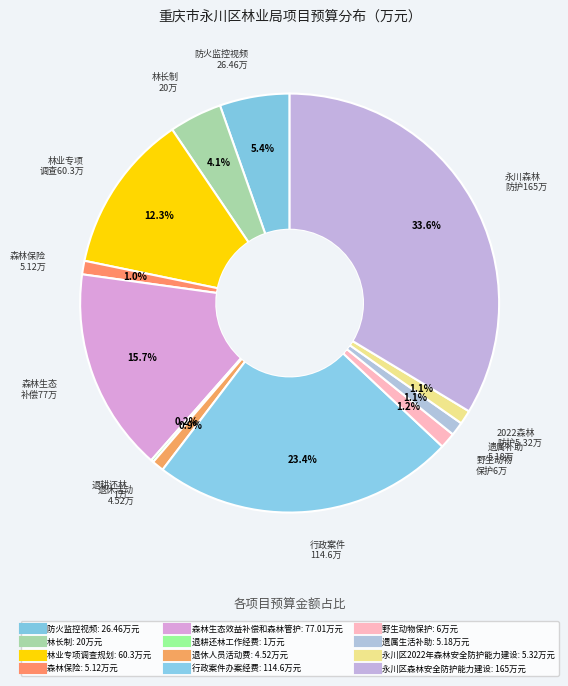

Rank the categories by value from highest to lowest.

永川区森林安全防护能力建设, 行政案件办案经费, 森林生态效益补偿和森林管护, 林业专项调查规划, 防火监控视频, 林长制, 野生动物保护, 永川区2022年森林安全防护能力建设, 遗属生活补助, 森林保险, 退休人员活动费, 退耕还林工作经费